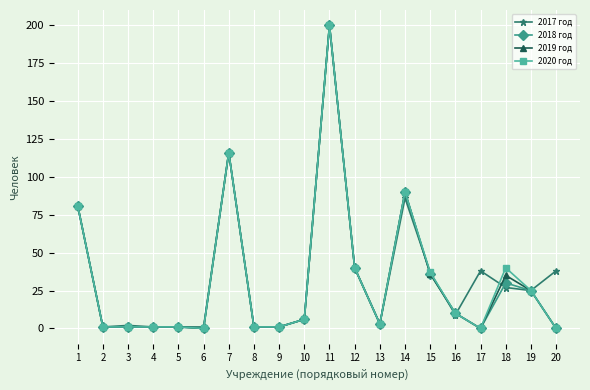

At how many categories does at least one series exceed 127?

1